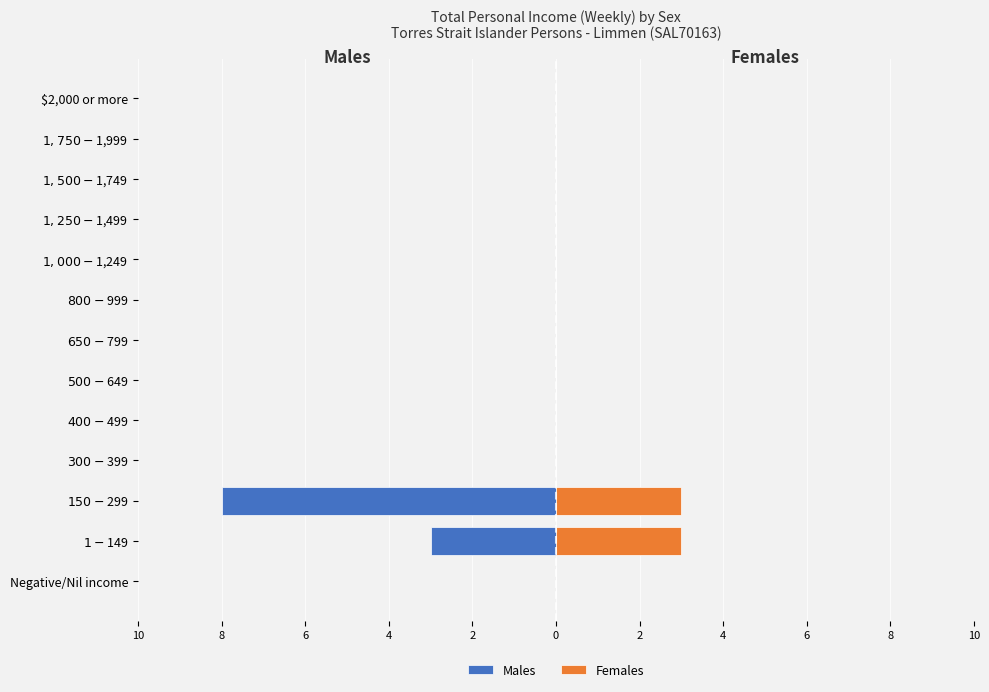

How many data points in Females are above 0?

2